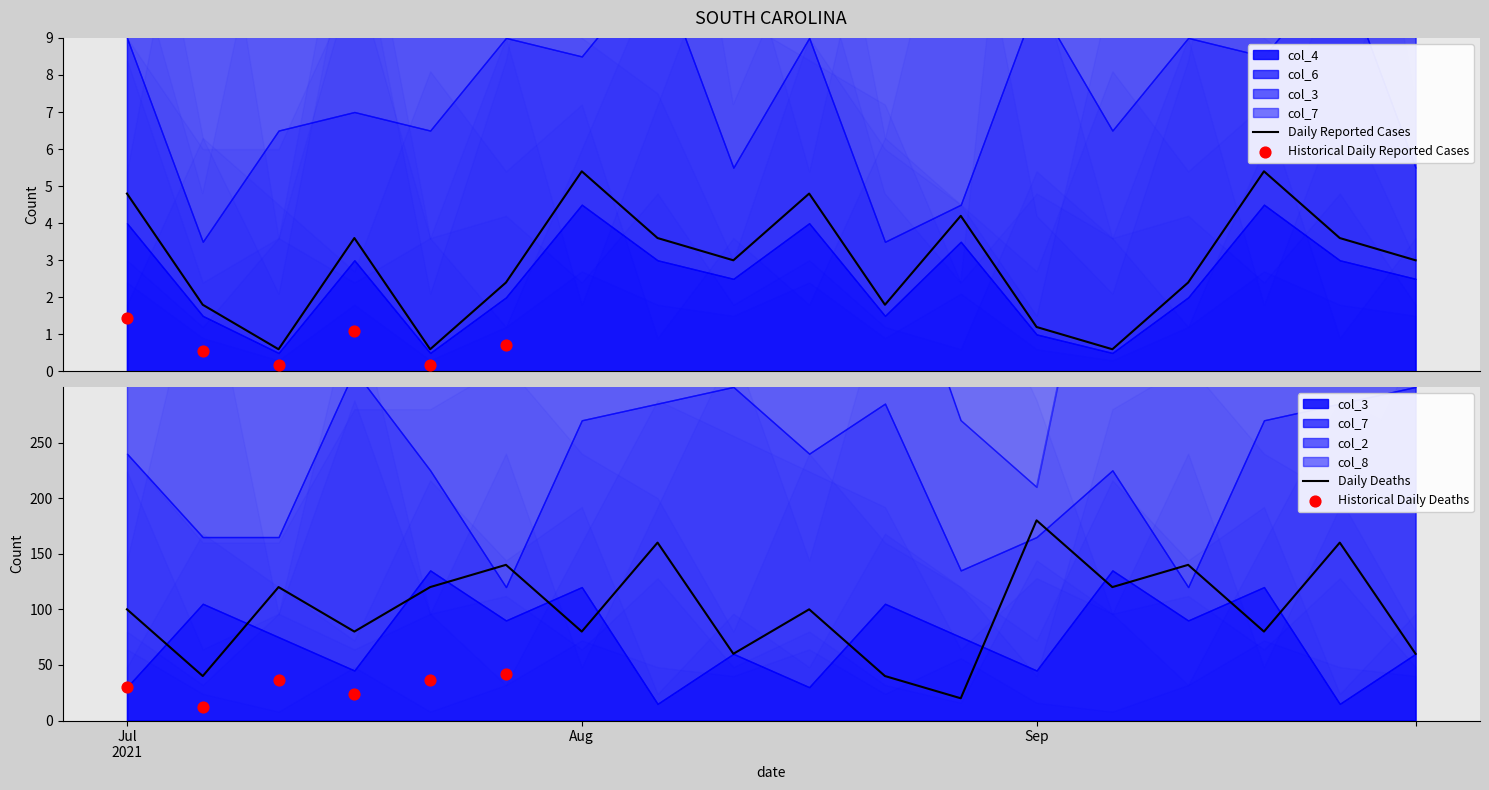

At how many categories does at least one series exceed 5?

18